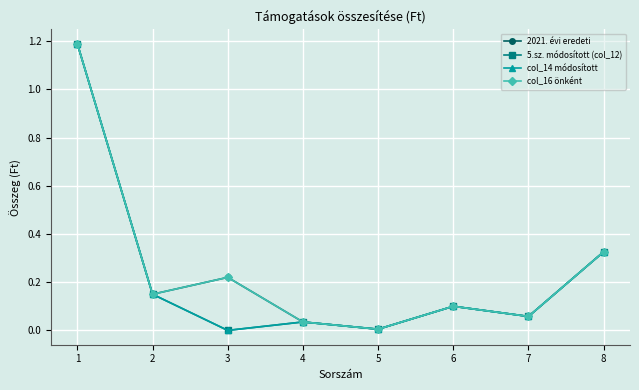

Which has a higher value, 6 or 1?

1